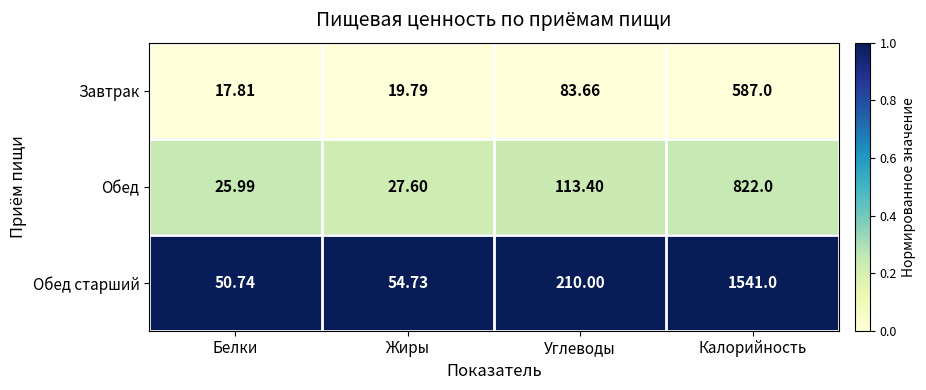

Rank the series by their average value, from lowest to highest.

Завтрак, Обед, Обед старший